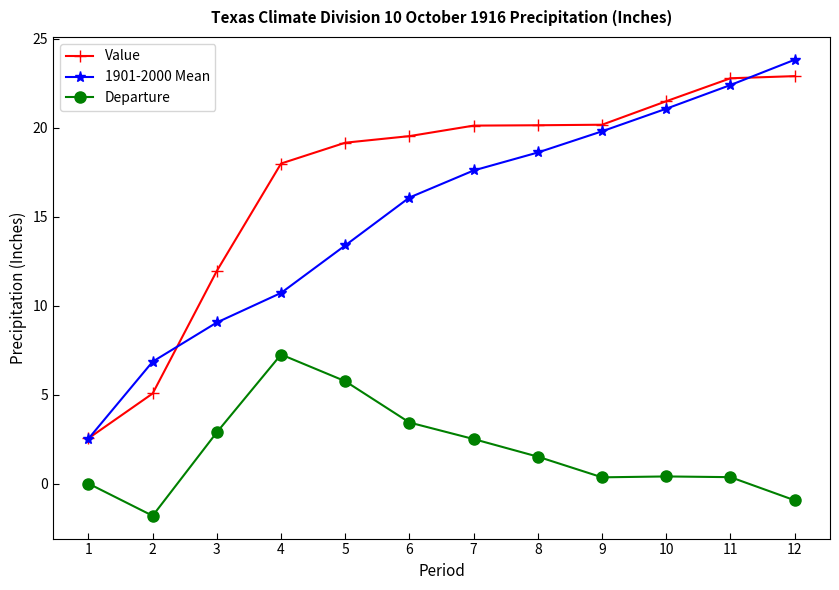

Read the 1901-2000 Mean value at 12.

23.8